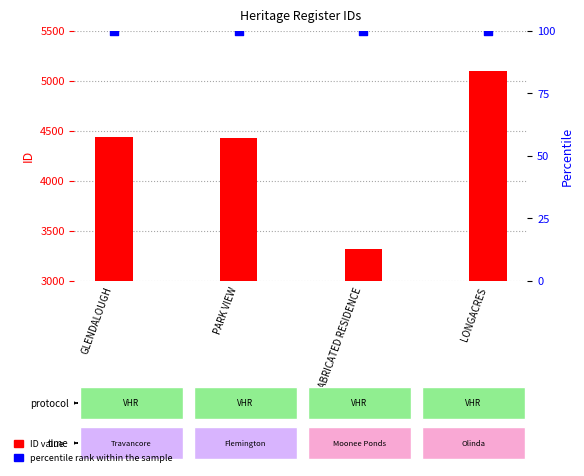

At which category is the sum across all series the highest?

LONGACRES